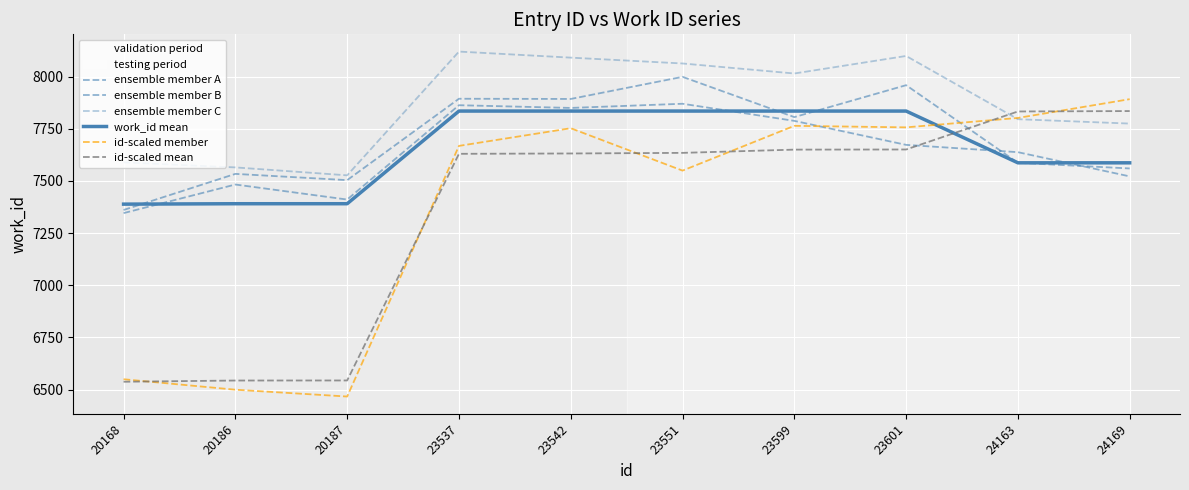

Which series has the largest range (max minus min)?

id-scaled member